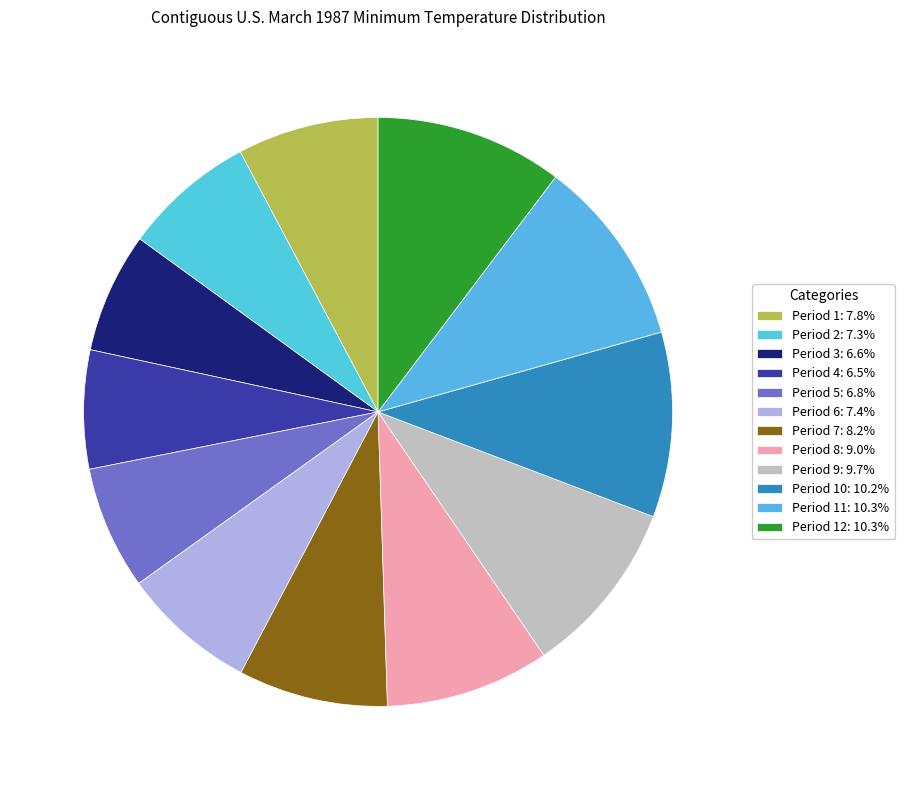

How many slices are in this pie chart?

12